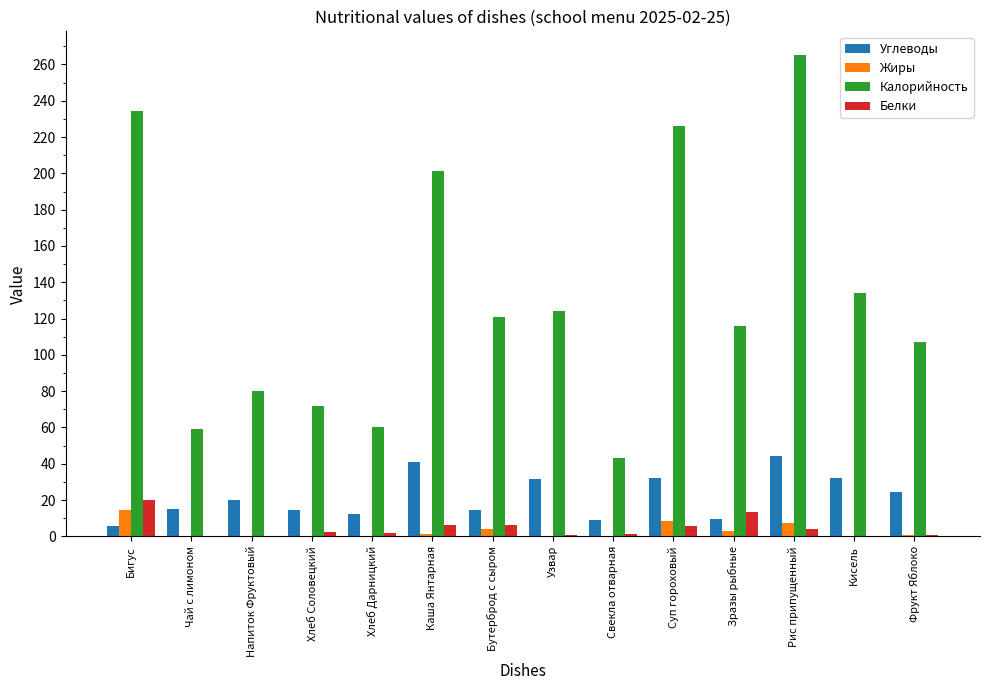

At which label is Калорийность closest to 154?

Кисель